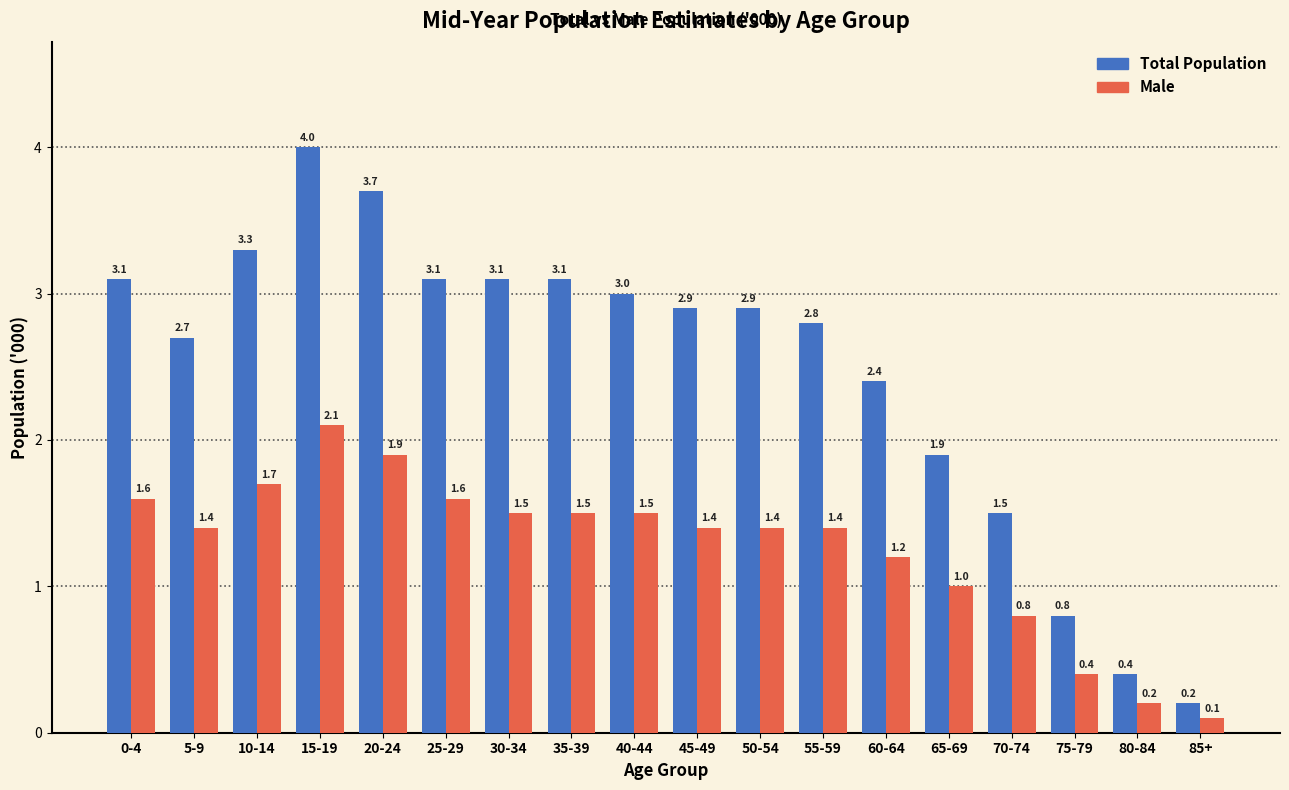

Reading left to right, list all the values displayed in this chart.

Total Population: 0-4=3.1	5-9=2.7	10-14=3.3	15-19=4.0	20-24=3.7	25-29=3.1	30-34=3.1	35-39=3.1	40-44=3.0	45-49=2.9	50-54=2.9	55-59=2.8	60-64=2.4	65-69=1.9	70-74=1.5	75-79=0.8	80-84=0.4	85+=0.2
Male: 0-4=1.6	5-9=1.4	10-14=1.7	15-19=2.1	20-24=1.9	25-29=1.6	30-34=1.5	35-39=1.5	40-44=1.5	45-49=1.4	50-54=1.4	55-59=1.4	60-64=1.2	65-69=1.0	70-74=0.8	75-79=0.4	80-84=0.2	85+=0.1